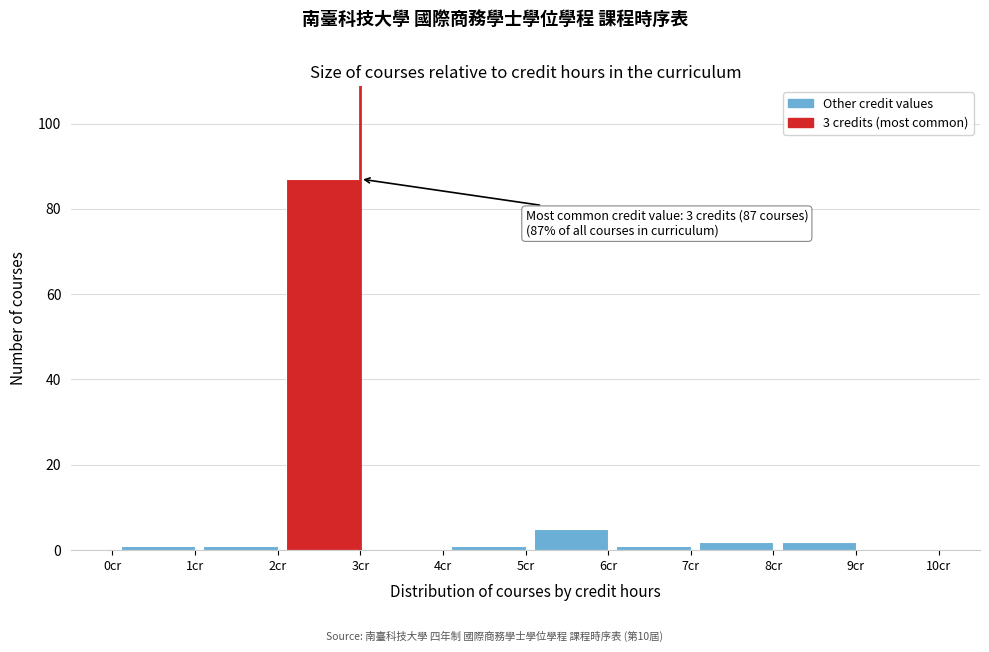

Reading left to right, what are all the values shown in this chart?

0cr=0	1cr=1	2cr=1	3cr=87	4cr=0	5cr=1	6cr=5	7cr=1	8cr=2	9cr=2	10cr=0